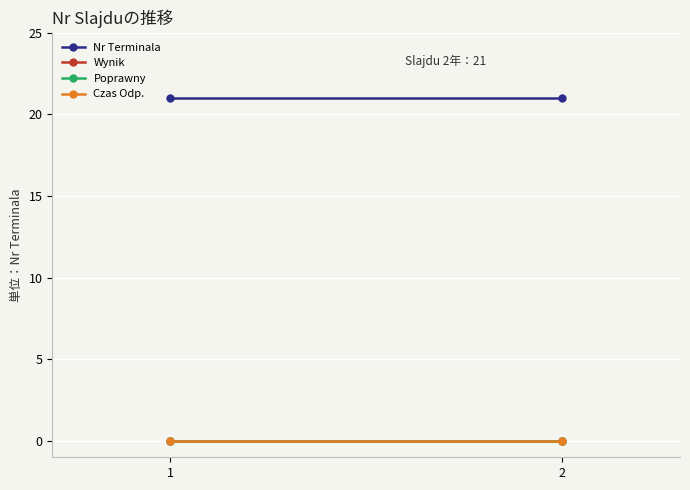

Which series has the largest total across all categories?

Nr Terminala